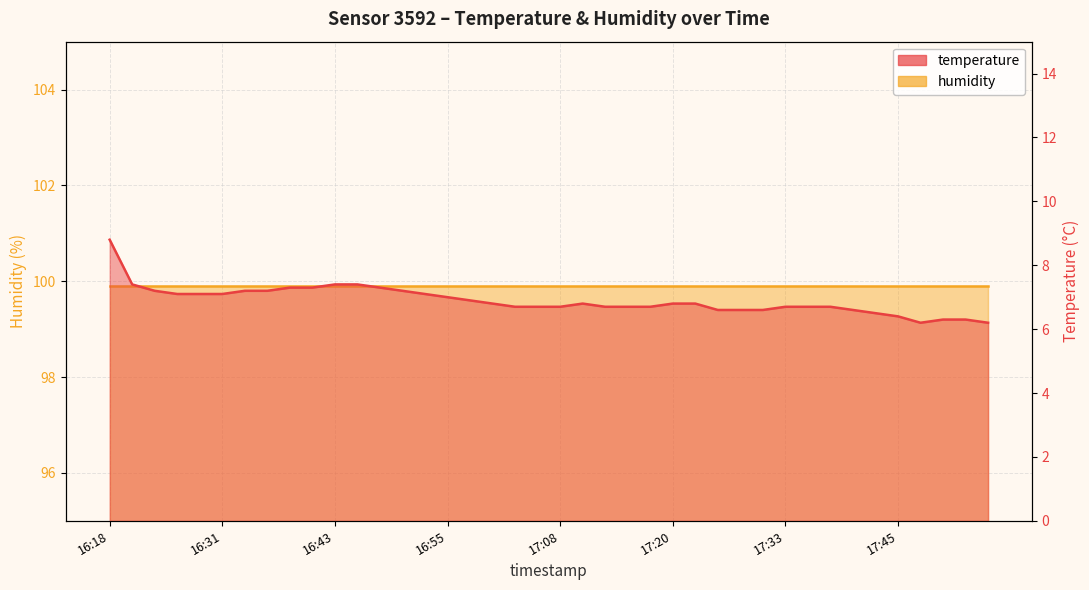

At how many categories does at least one series exceed 86?

40